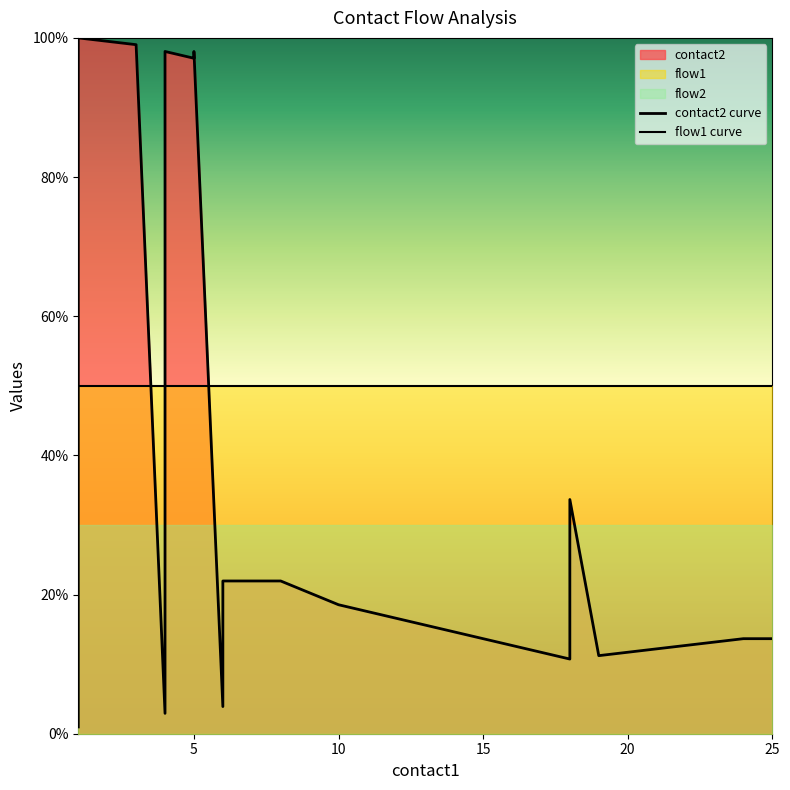

What is the label of the 20th point from the left?

25